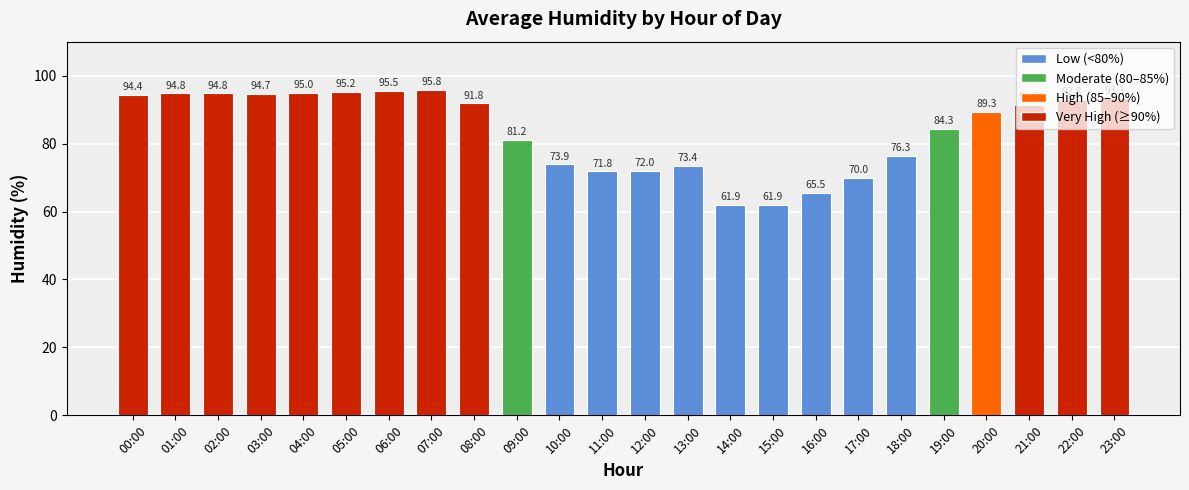

What is the label of the 22nd bar from the left?

21:00